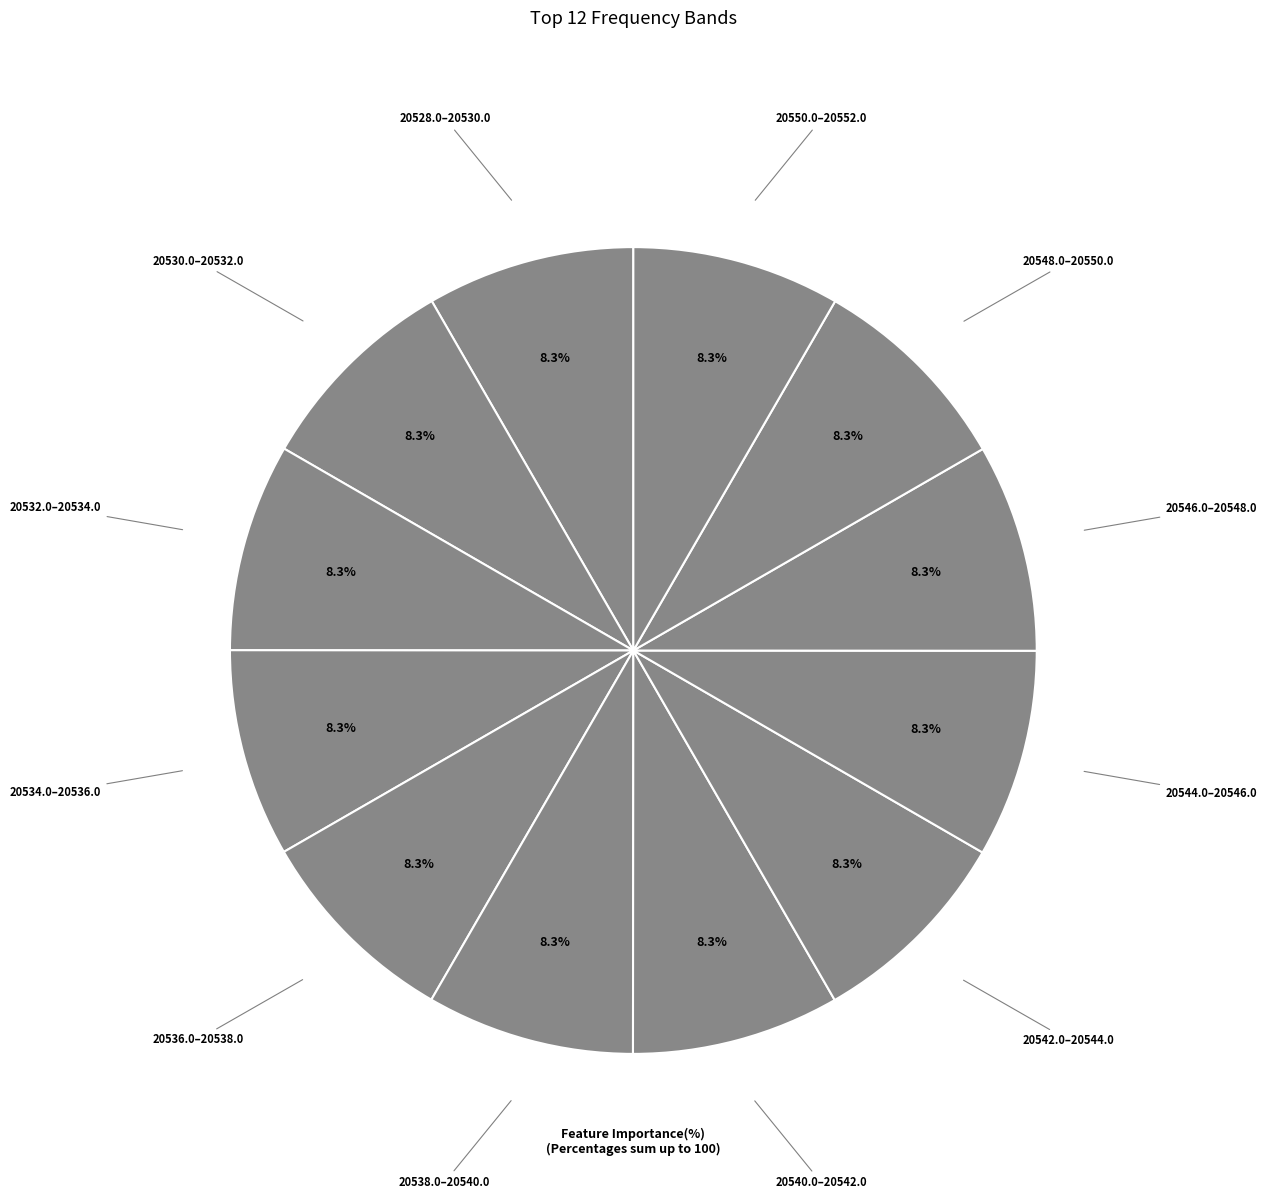

How many segments does this pie chart have?

12